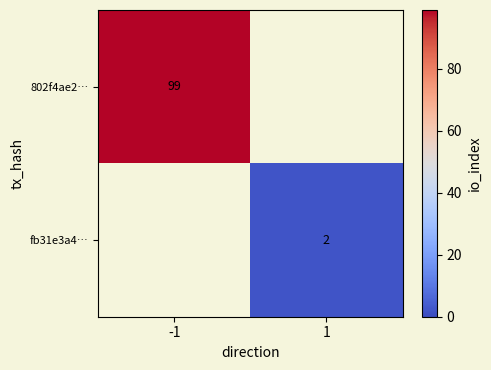

The 802f4ae2… series shows 99 at -1. True or false?

True